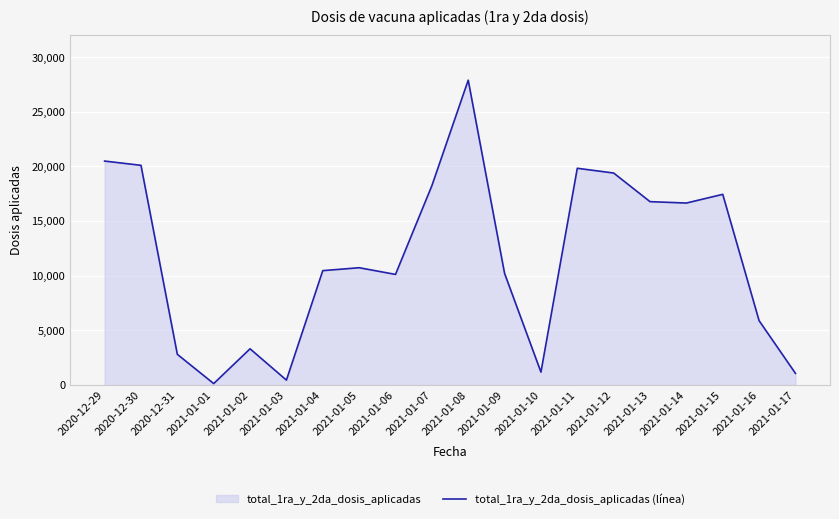

How many values are below 10731?

10